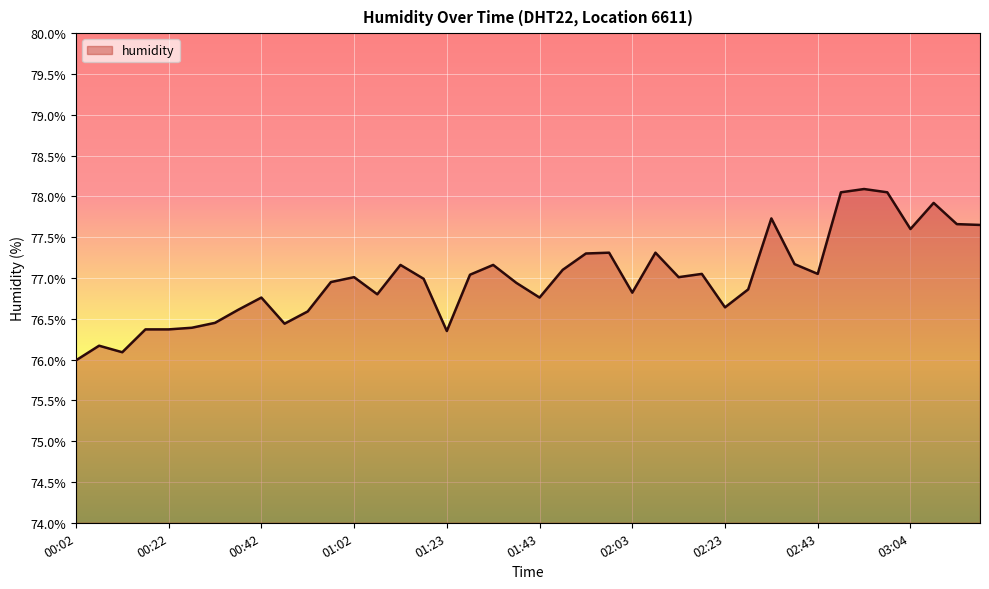

What is the difference between the maximum and minimum values?

2.1